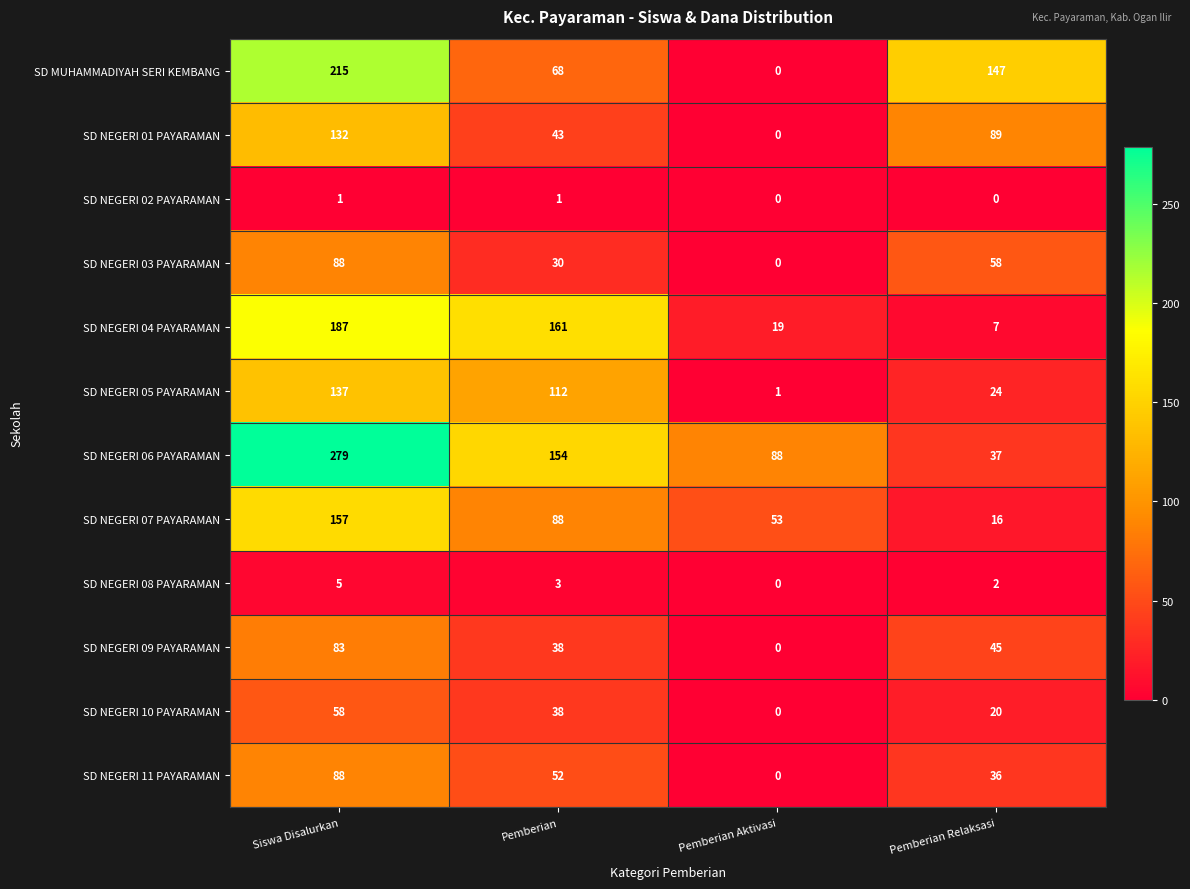

What is the total value across all series at Pemberian Aktivasi?

161